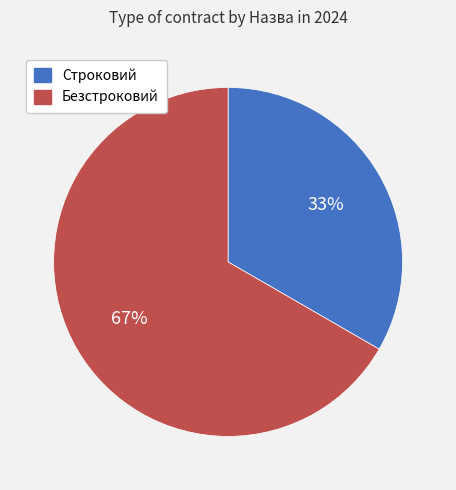

To the nearest percent, what is the average slice percentage?

50%